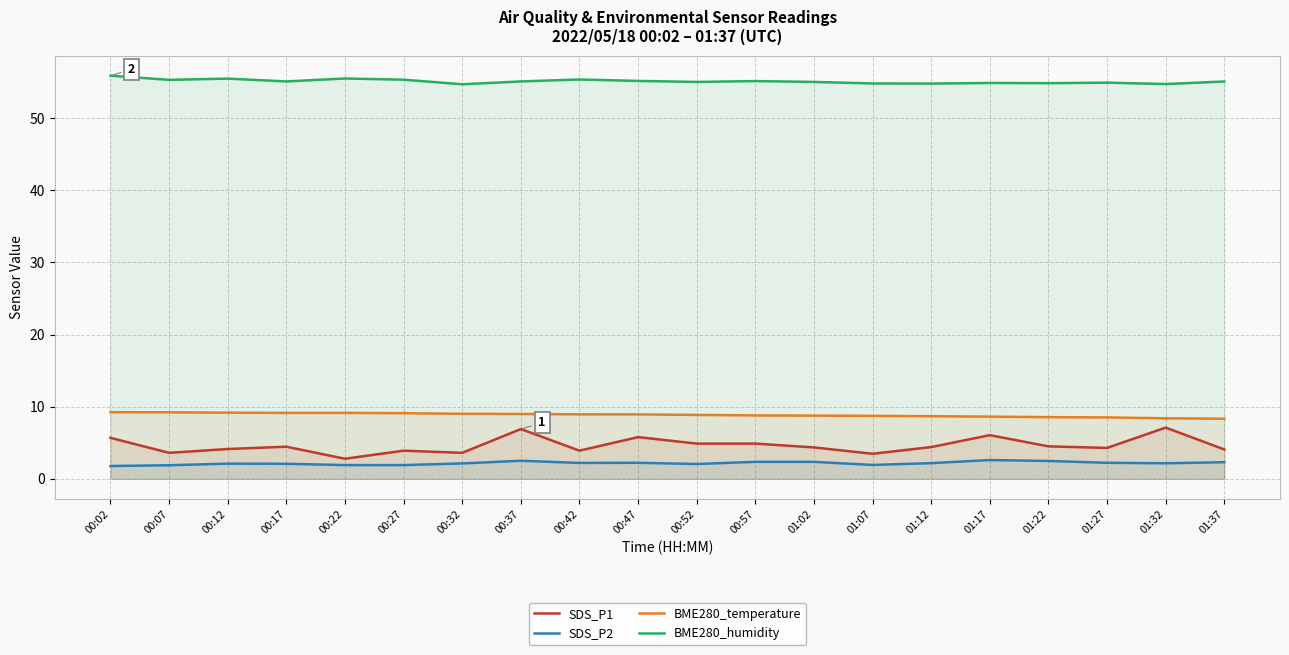

How many data points in BME280_humidity are above 55?

13